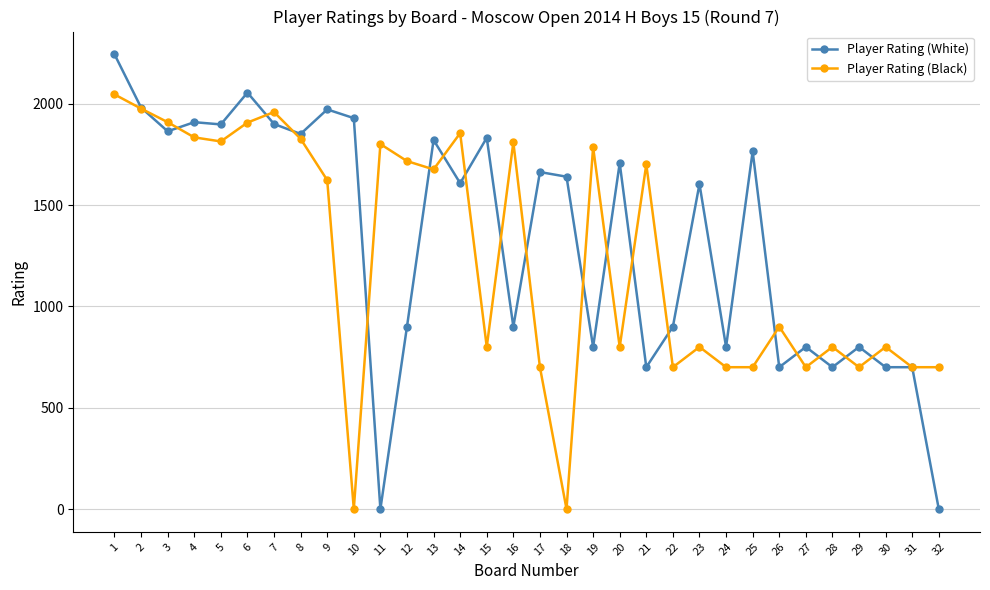

What is the difference between the Player Rating (White) values at 18 and 29?

840